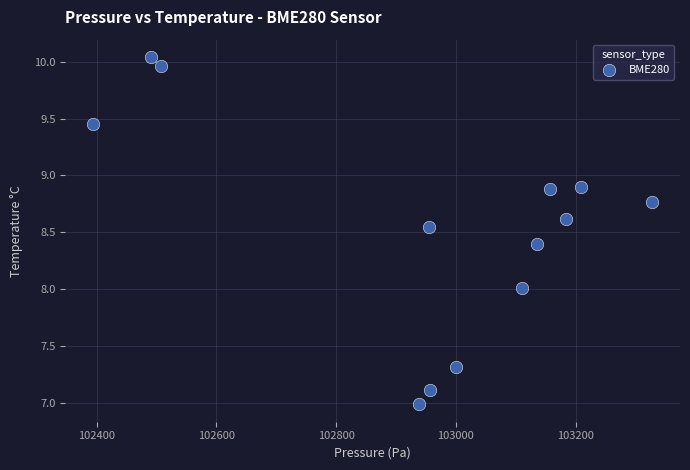

How many points are shown in the scatter plot?

13